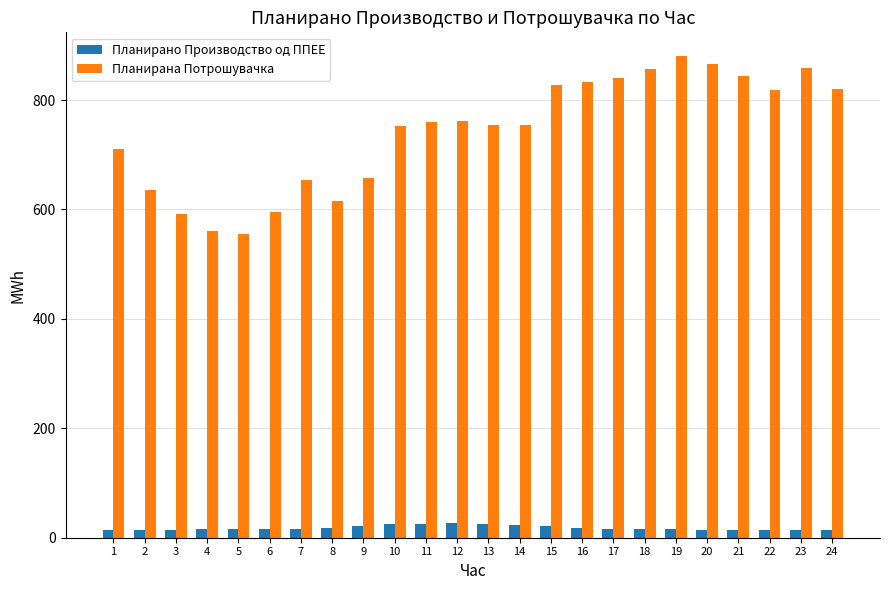

List the series in order of their overall mean, lowest first.

Планирано Производство од ППЕЕ, Планирана Потрошувачка